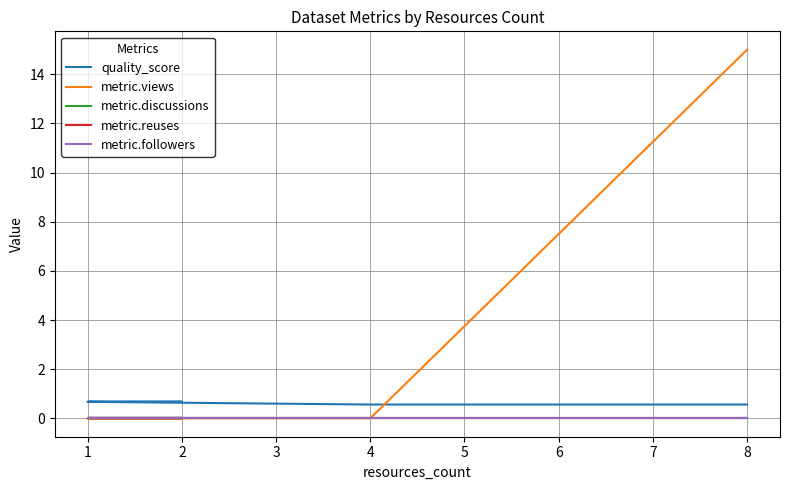

True or false: metric.followers and metric.reuses cross at least once.

False